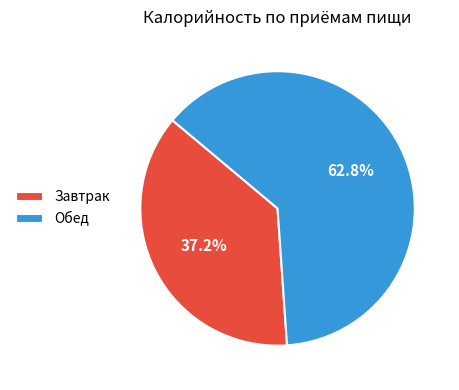

Which category has the smallest portion of the pie?

Завтрак